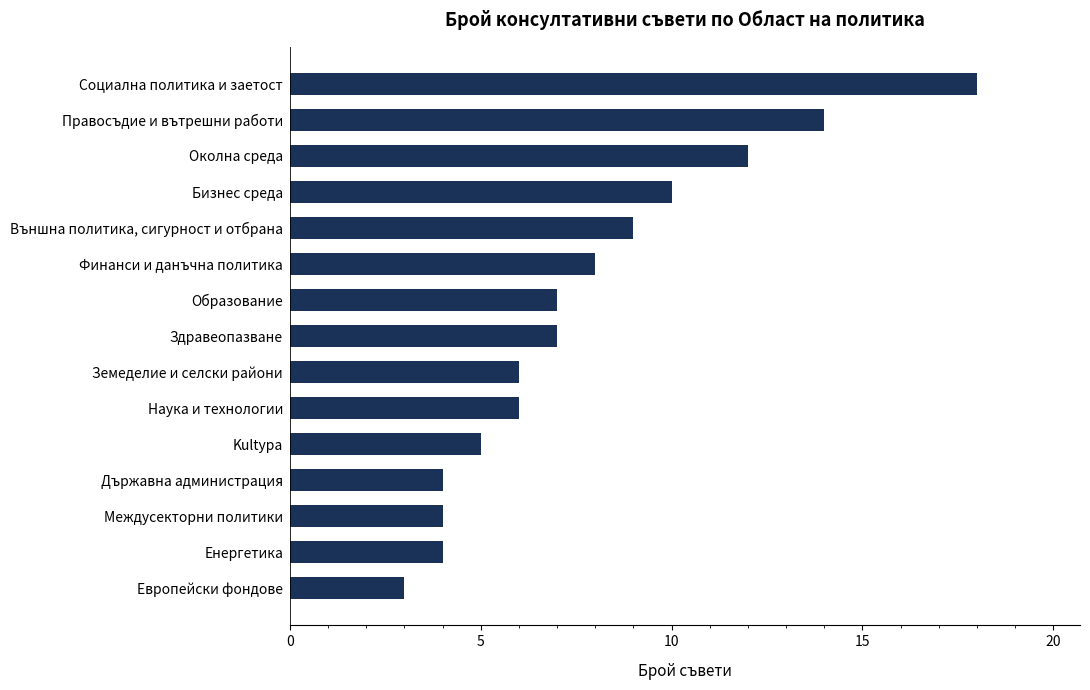

What is the greatest value displayed?

18